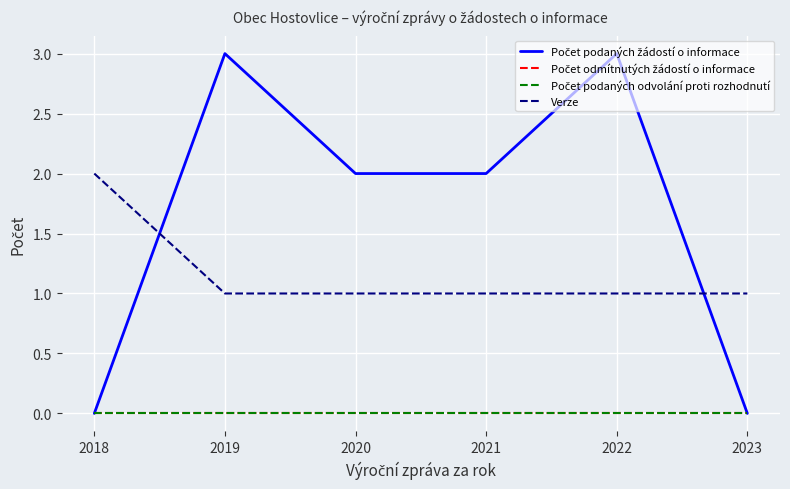

Reading left to right, what are all the values shown in this chart?

Počet podaných žádostí o informace: 2018=0	2019=3	2020=2	2021=2	2022=3	2023=0
Počet odmítnutých žádostí o informace: 2018=0	2019=0	2020=0	2021=0	2022=0	2023=0
Počet podaných odvolání proti rozhodnutí: 2018=0	2019=0	2020=0	2021=0	2022=0	2023=0
Verze: 2018=2	2019=1	2020=1	2021=1	2022=1	2023=1